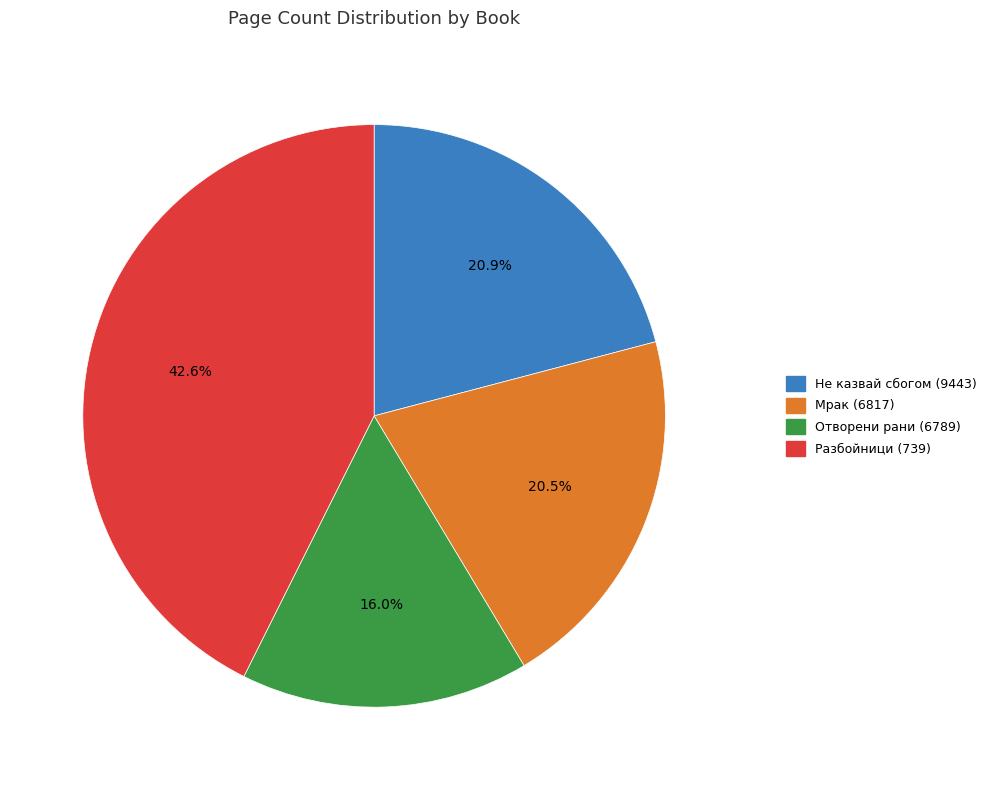

What is the total percentage of Отворени рани (6789) and Не казвай сбогом (9443)?

36.9%